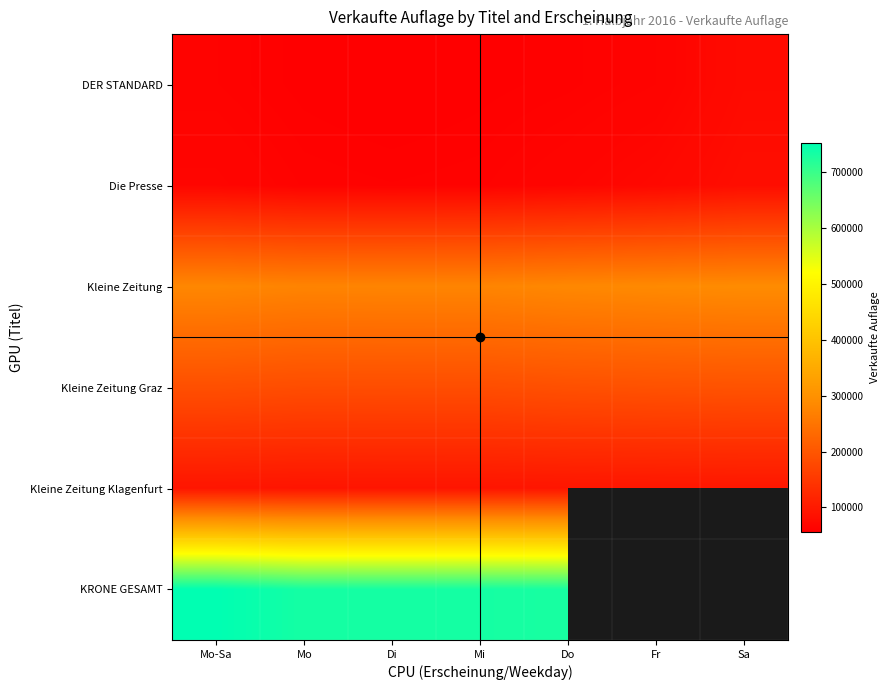

List the series in order of their peak value, highest first.

KRONE GESAMT, Kleine Zeitung, Kleine Zeitung Graz, Kleine Zeitung Klagenfurt, Die Presse, DER STANDARD